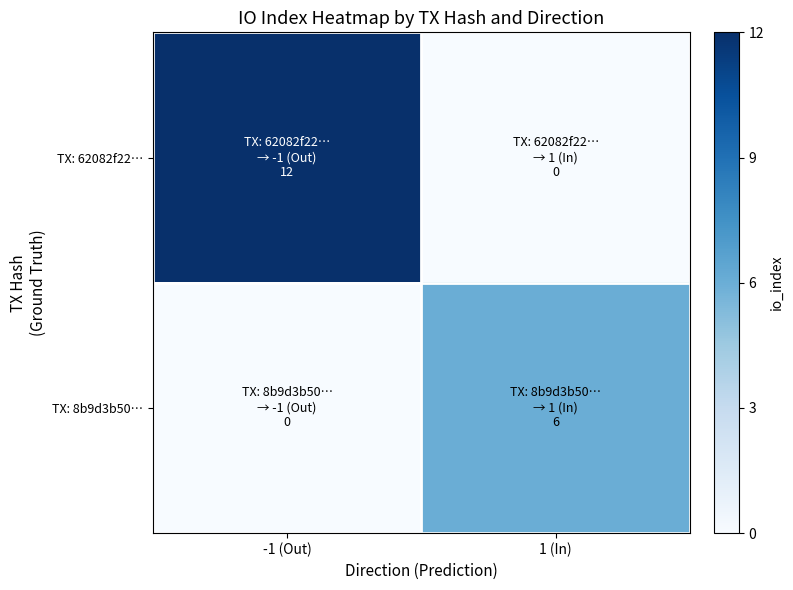

At which category is the sum across all series the highest?

-1 (Out)